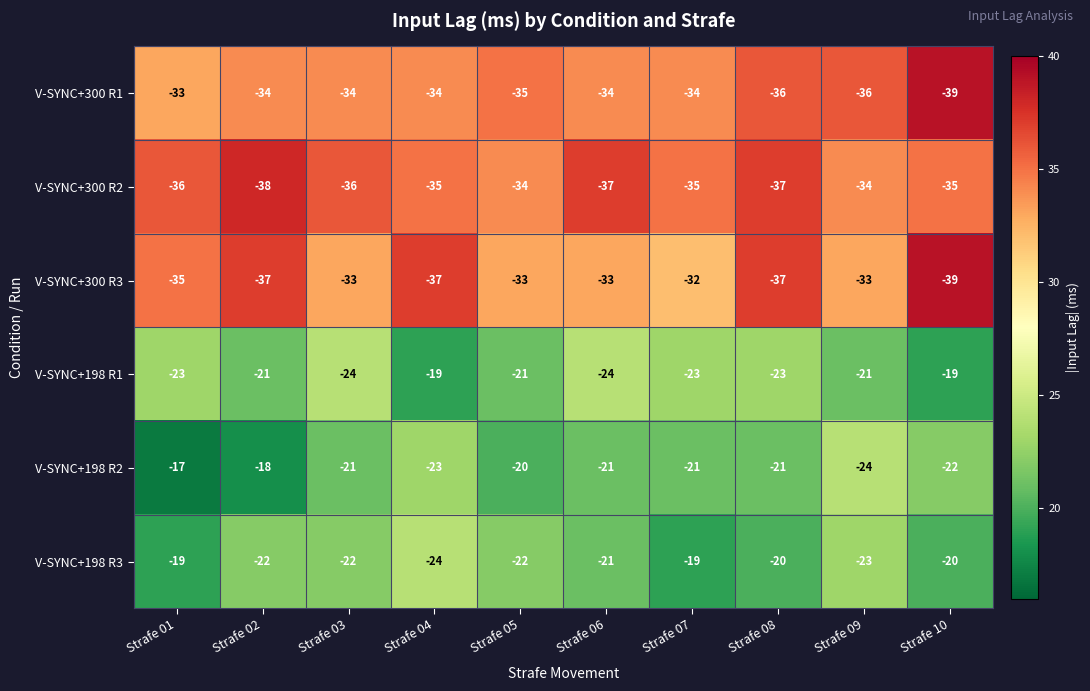

Which series has the largest total across all categories?

V-SYNC+198 R2